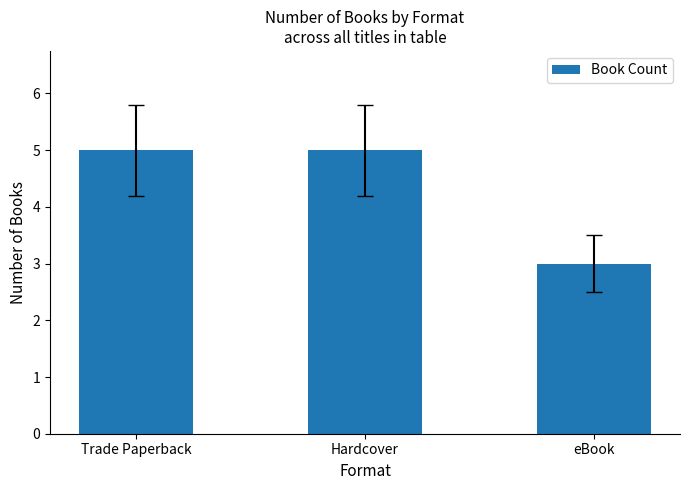

How many values are below 5?

1